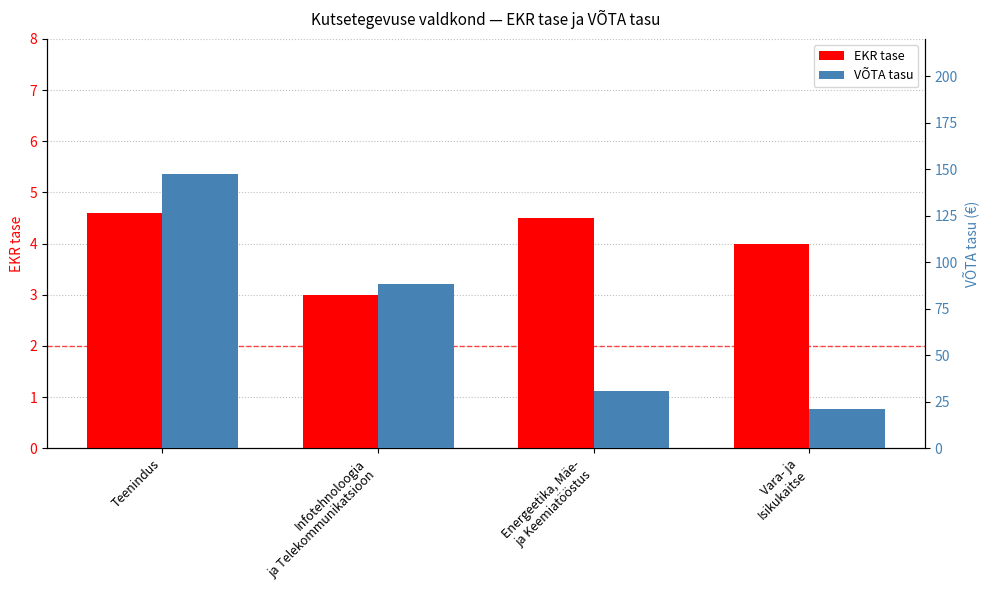

What position from the right is Energeetika, Mäe-
ja Keemiatööstus?

2